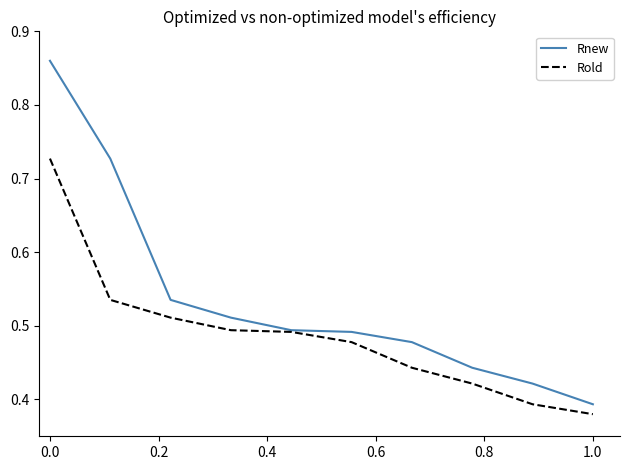

How many series are shown in this chart?

2